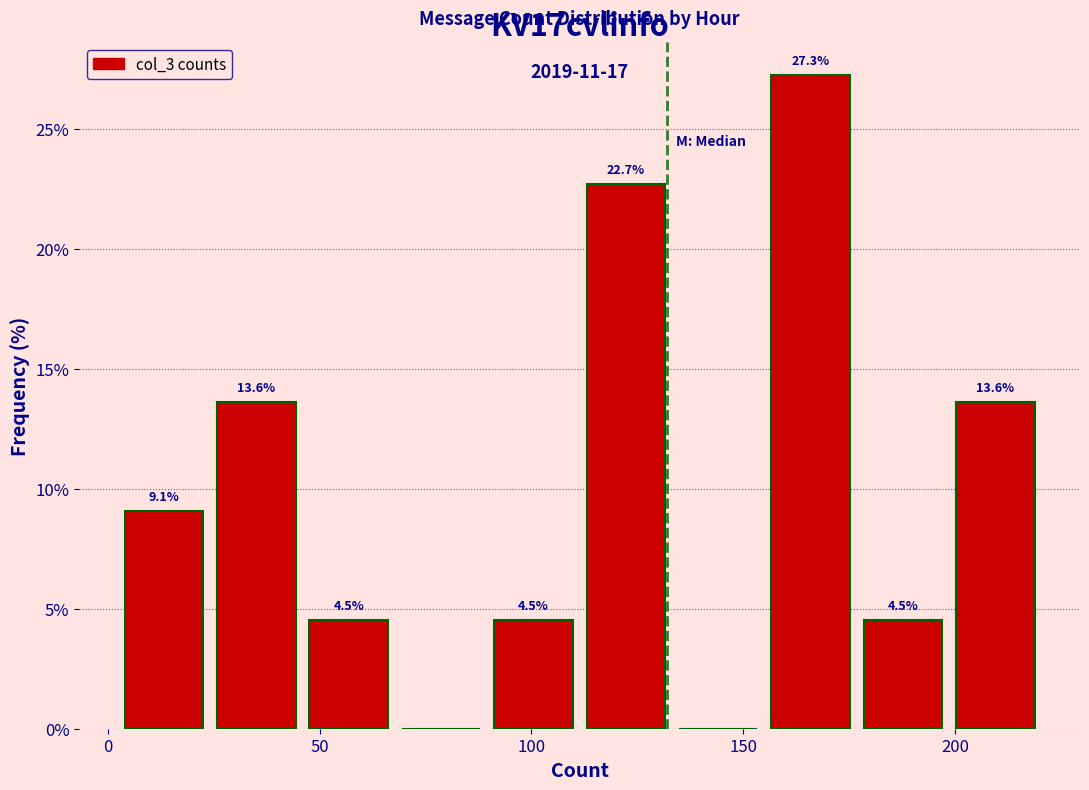

Over which range of the x-axis is the bar tallest?

155 to 180